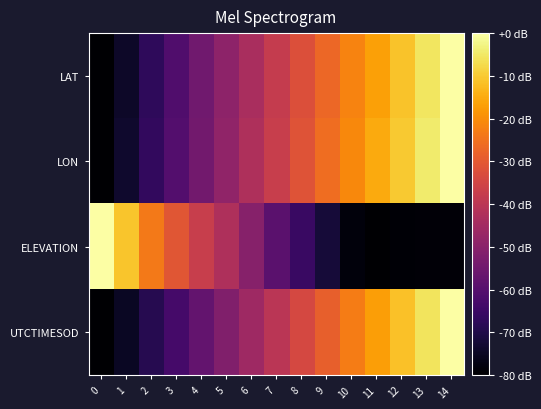

Reading left to right, list all the values displayed in this chart.

LAT: 0=-80.0	1=-74.2	2=-67.5	3=-61.1	4=-54.9	5=-49.2	6=-43.6	7=-38.1	8=-32.5	9=-27.2	10=-21.8	11=-16.6	12=-11.1	13=-5.6	14=0.0
LON: 0=-80.0	1=-73.7	2=-66.8	3=-60.5	4=-54.4	5=-48.6	6=-42.8	7=-37.4	8=-31.4	9=-25.9	10=-20.8	11=-15.3	12=-10.1	13=-4.7	14=0.0
ELEVATION: 0=0.0	1=-10.7	2=-23.7	3=-30.9	4=-37.2	5=-42.7	6=-50.6	7=-59.1	8=-65.6	9=-72.0	10=-78.3	11=-80.0	12=-79.3	13=-79.0	14=-78.9
UTCTIMESOD: 0=-80.0	1=-74.7	2=-68.9	3=-63.2	4=-57.4	5=-51.7	6=-45.9	7=-40.2	8=-34.3	9=-28.7	10=-22.8	11=-17.2	12=-11.3	13=-5.7	14=0.0